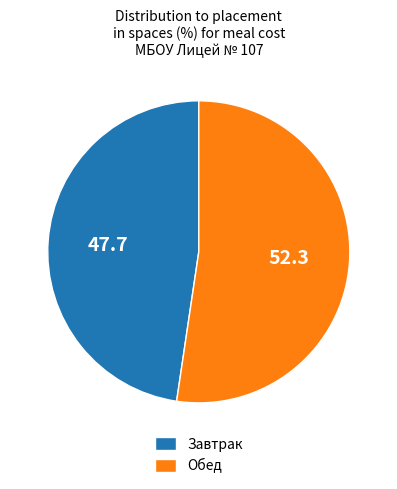

True or false: Обед accounts for 52% of the total.

True